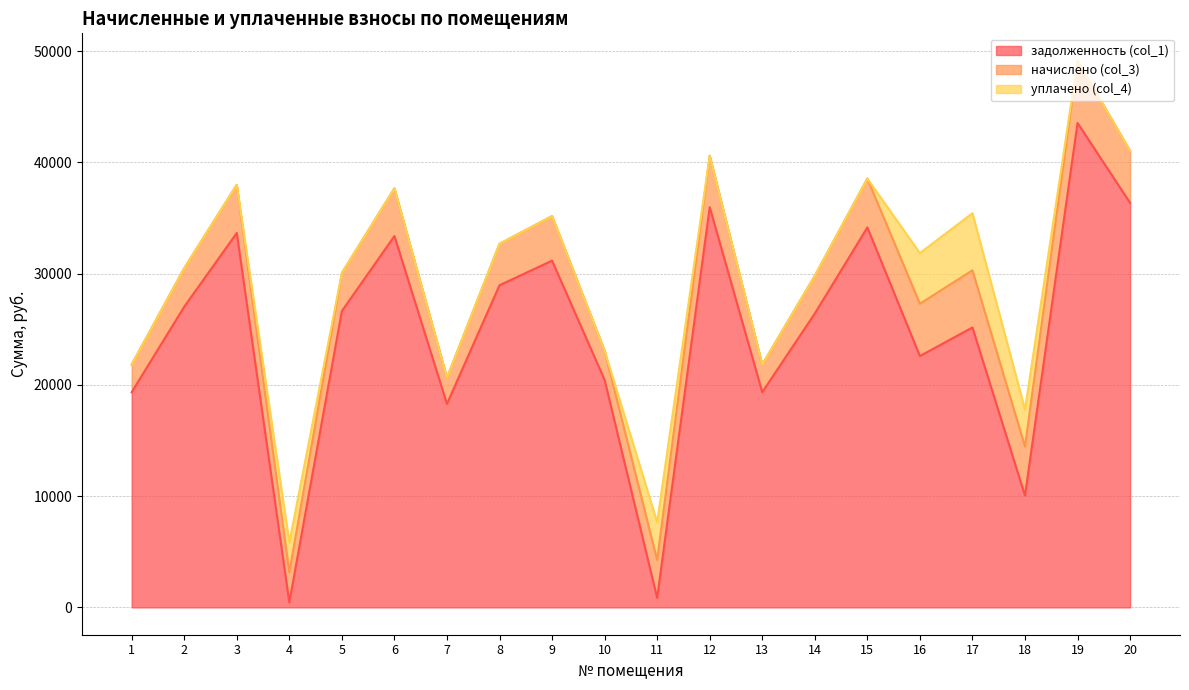

What is the sum of the начислено (col_3) values at 12 and 15?

9015.0